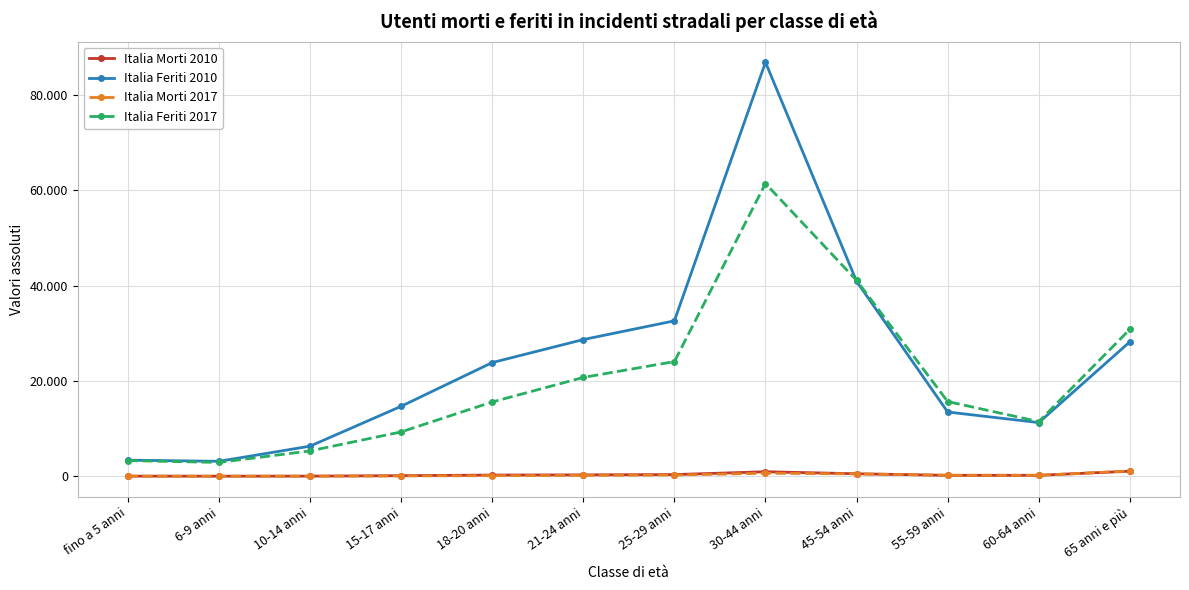

What are all the series names shown in the legend?

Italia Morti 2010, Italia Feriti 2010, Italia Morti 2017, Italia Feriti 2017